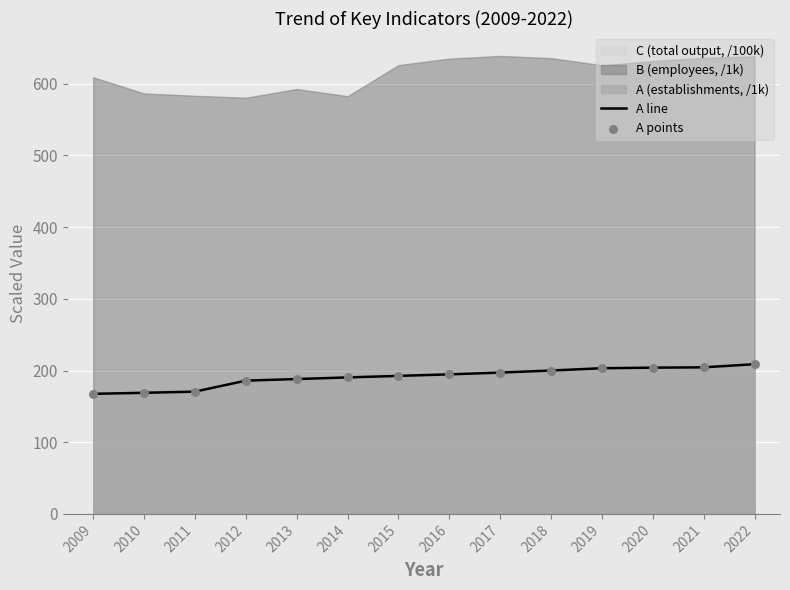

The value of A line at 2018 is 200.0. True or false?

True